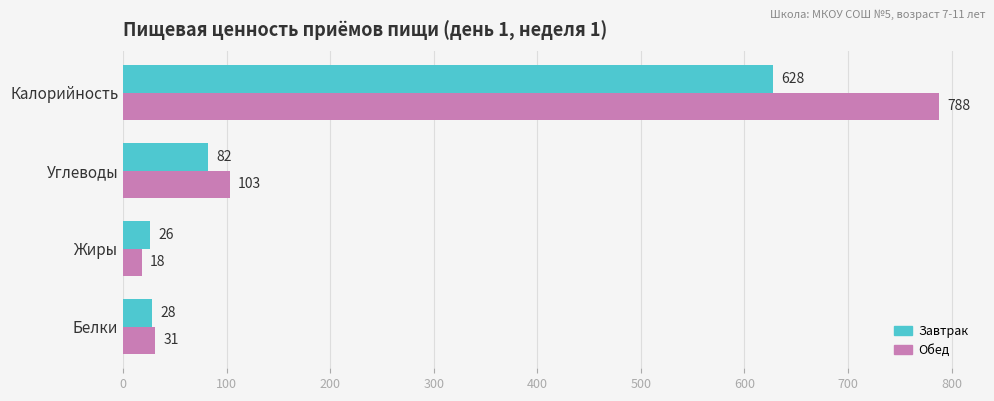

At how many categories does at least one series exceed 402?

1